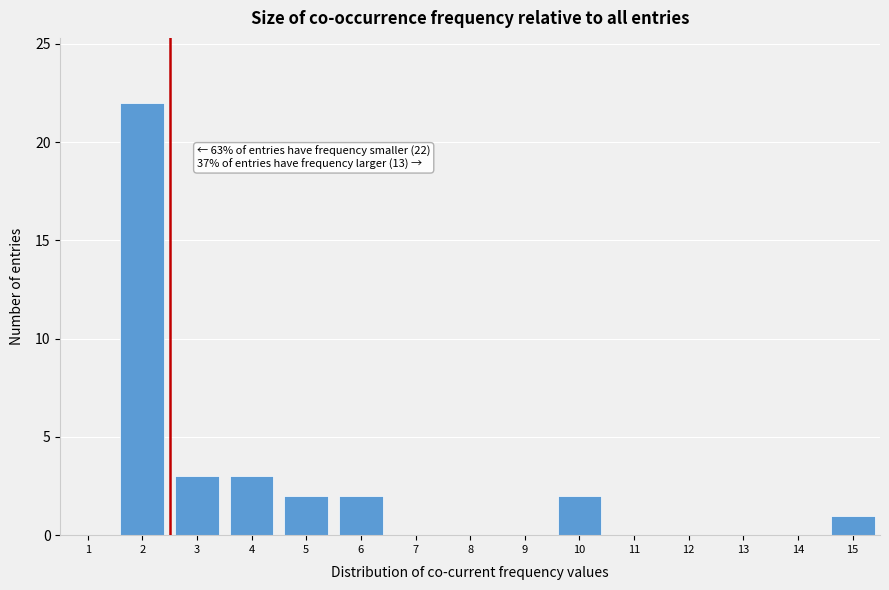

Over which range of the x-axis is the bar tallest?

1.5 to 2.5